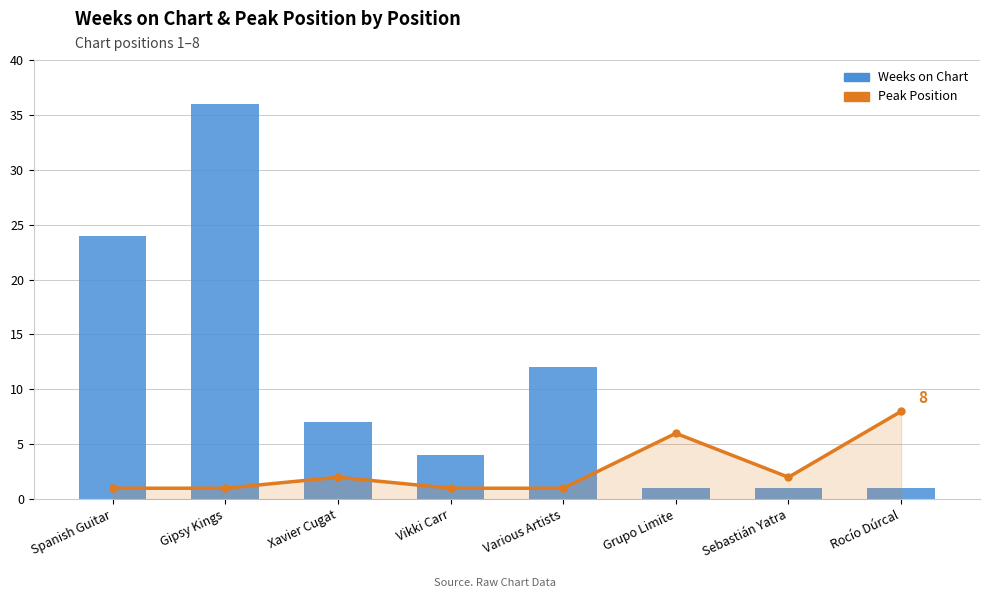

At which category is the sum across all series the highest?

Gipsy Kings